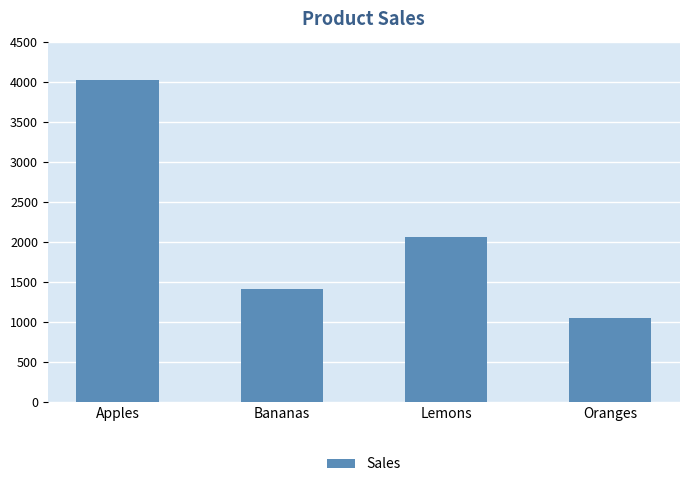

Is it true that the value at Oranges is 1735?

False